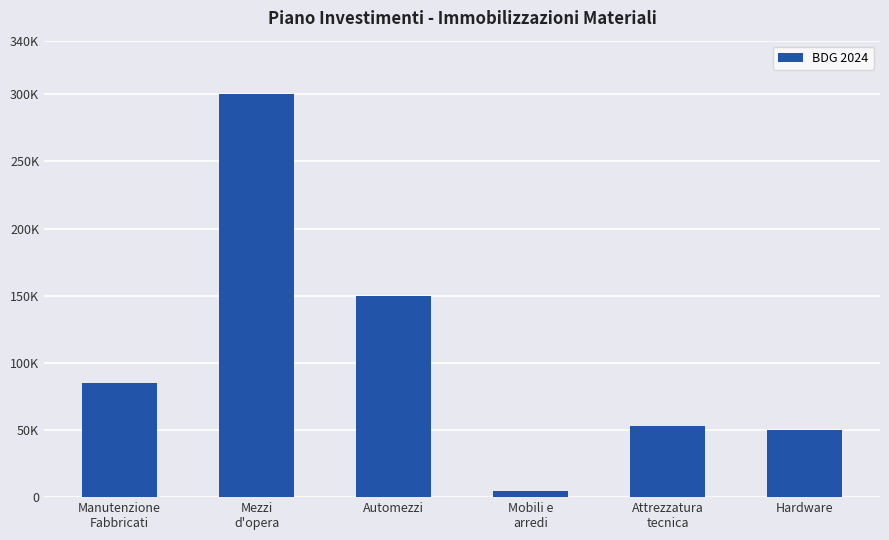

Which has a higher value, Mezzi
d'opera or Mobili e
arredi?

Mezzi
d'opera